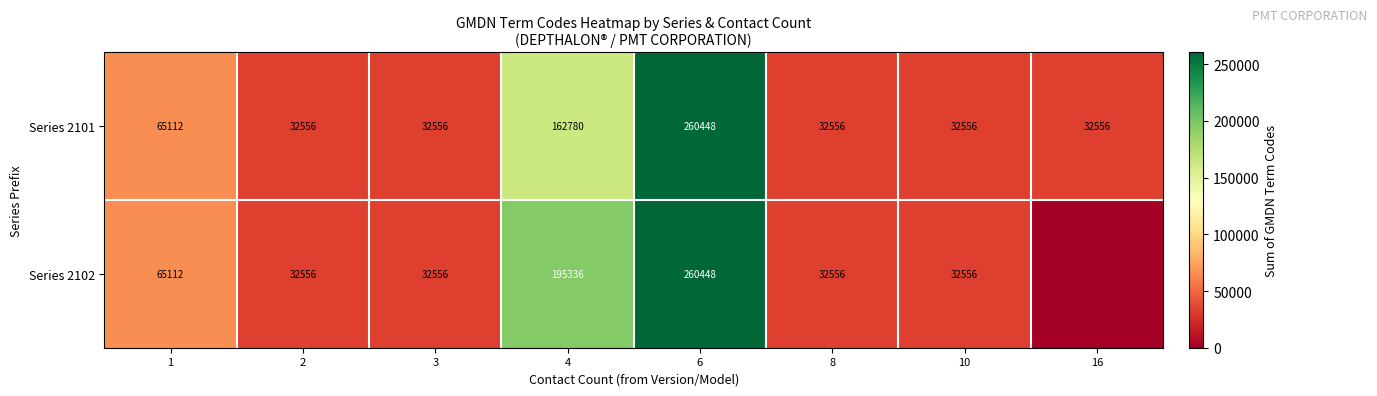

Which series changed the most between 1 and 4?

Series 2102